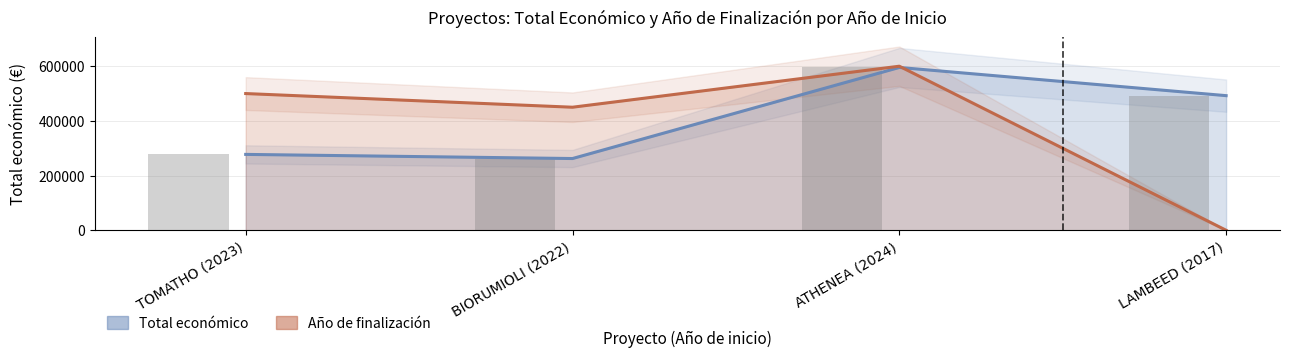

Reading right to left, extract all data points from this chart.

492343	595436	262332	277458